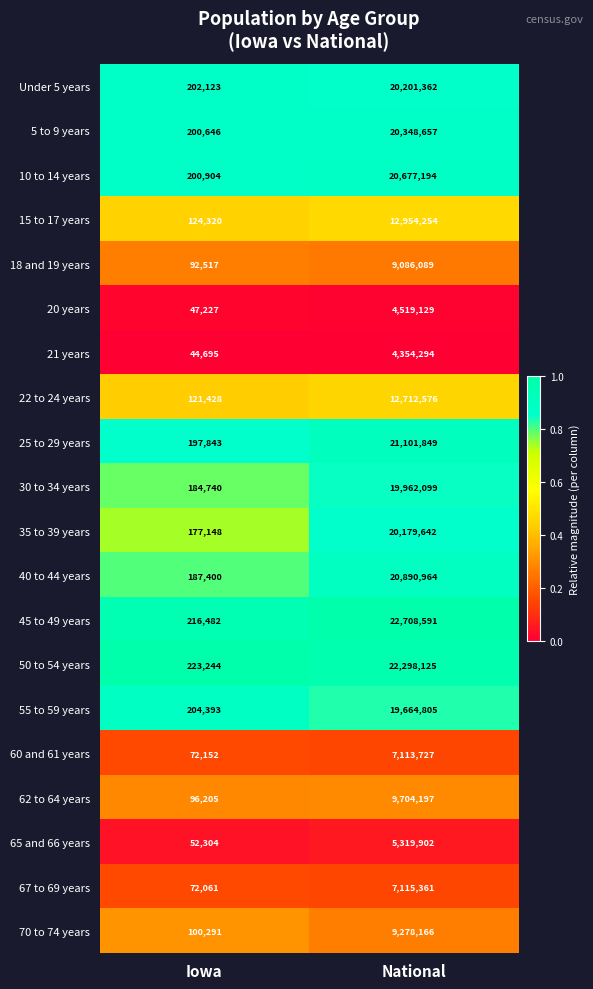

The value of 70 to 74 years at Iowa is 100291. True or false?

True